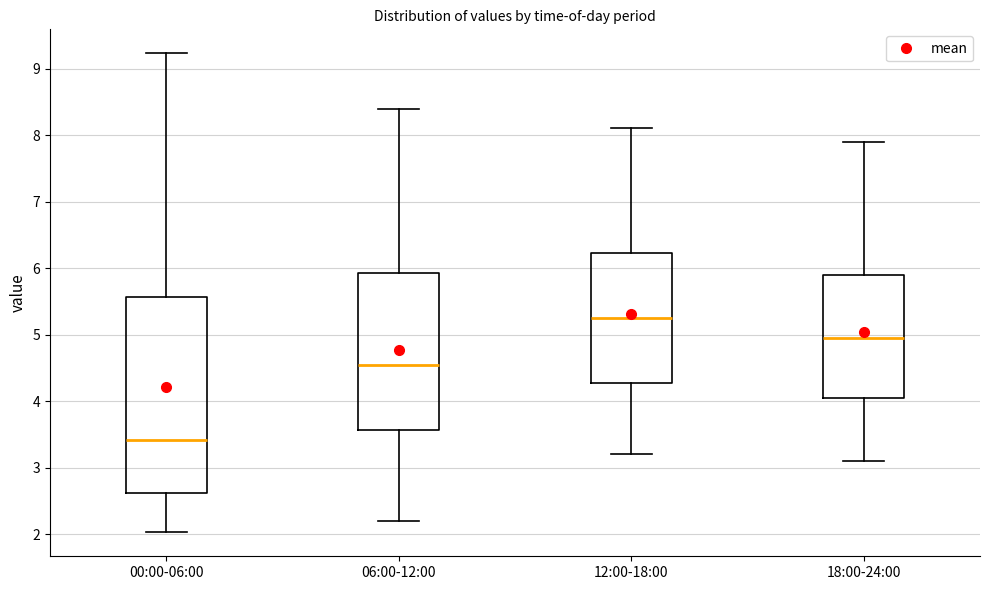

Comparing the boxes themselves (not the whiskers), which one is the tallest?

00:00-06:00